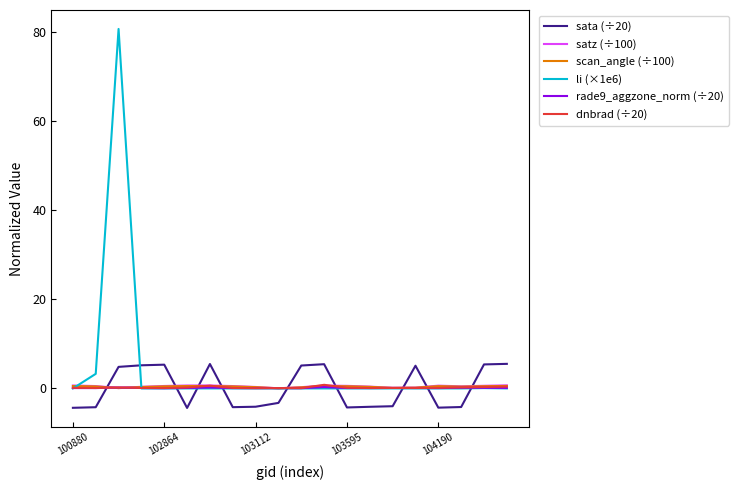

Which series ends up on top after the final intersection of rade9_aggzone_norm (÷20) and sata (÷20)?

sata (÷20)